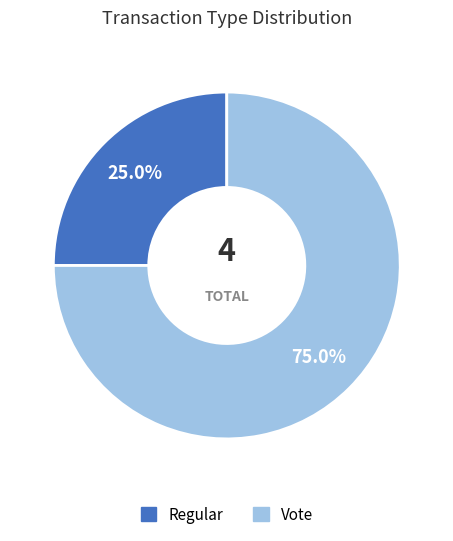

Which category accounts for the majority?

Vote